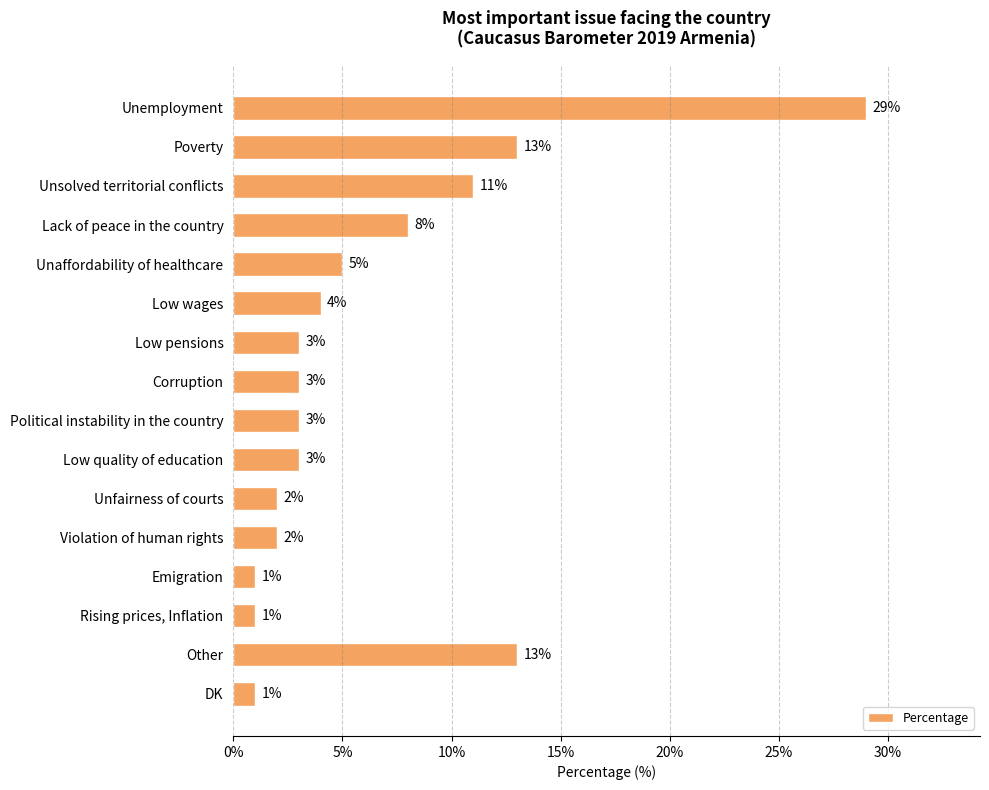

What is the maximum value shown in the chart?

29